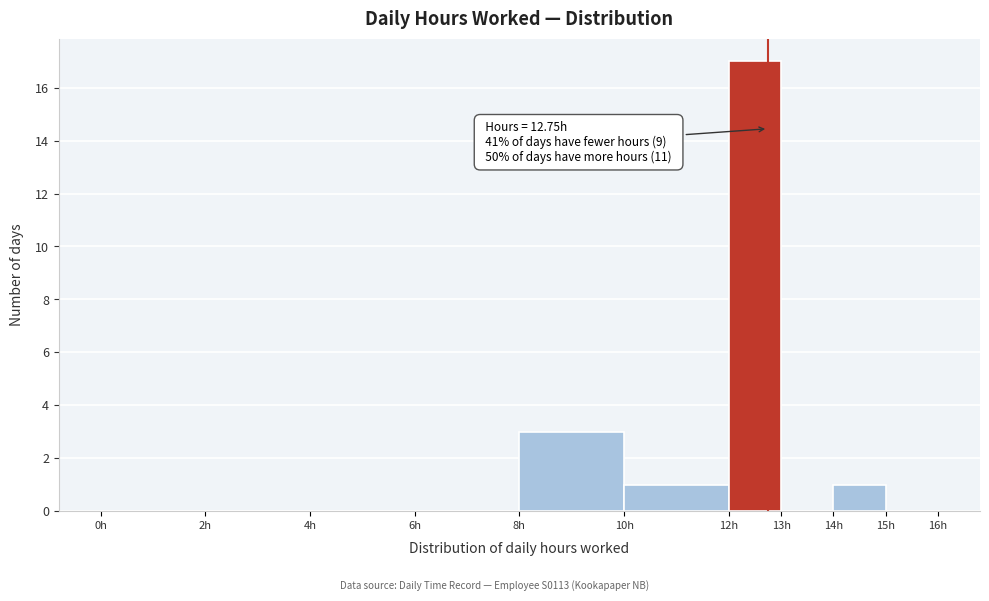

Over which range of the x-axis is the bar tallest?

12 to 13